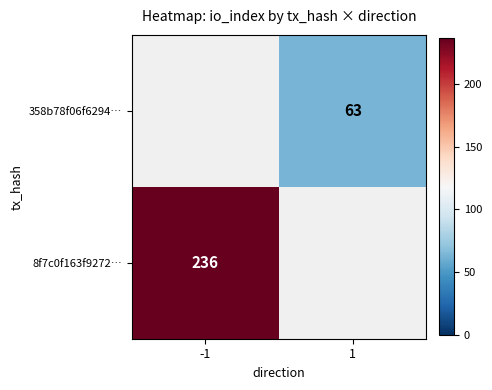

Is it true that 8f7c0f163f9272… equals 236 at -1?

True